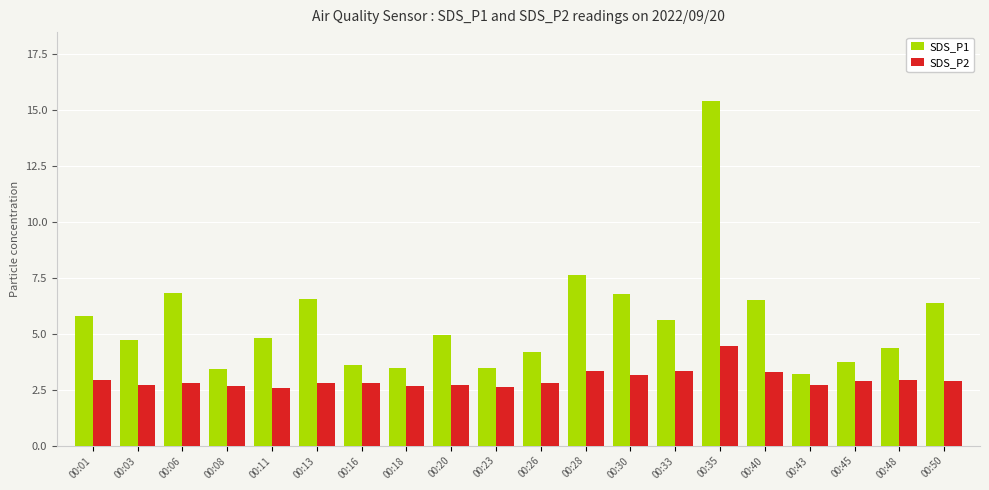

What is the difference between the maximum and minimum values in the SDS_P2 series?

1.9